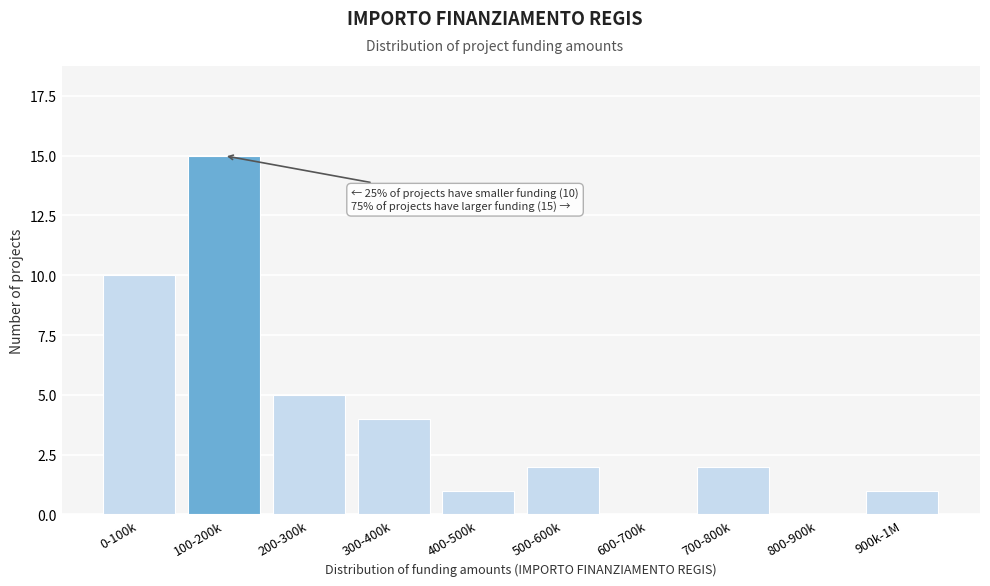

Reading left to right, list all the values displayed in this chart.

0-100k=10	100-200k=15	200-300k=5	300-400k=4	400-500k=1	500-600k=2	600-700k=0	700-800k=2	800-900k=0	900k-1M=1